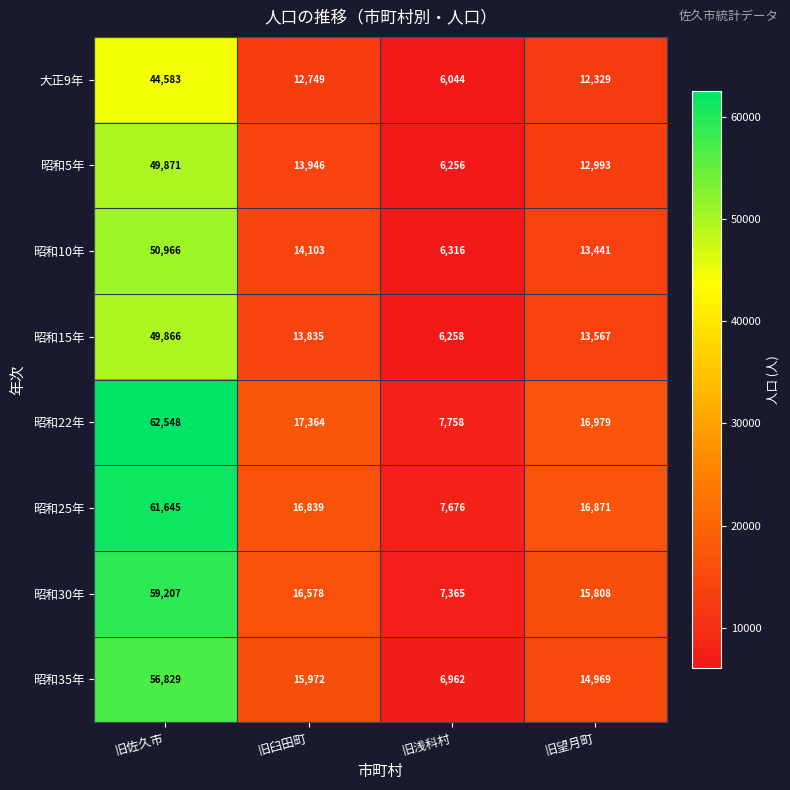

Rank the series by their maximum value, from lowest to highest.

大正9年, 昭和15年, 昭和5年, 昭和10年, 昭和35年, 昭和30年, 昭和25年, 昭和22年